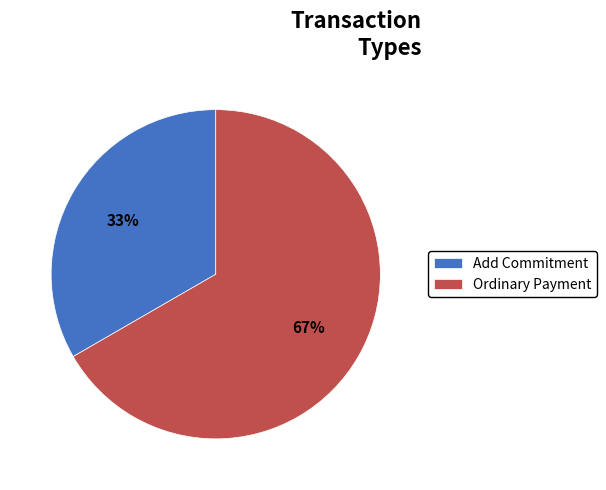

How many slices are in this pie chart?

2